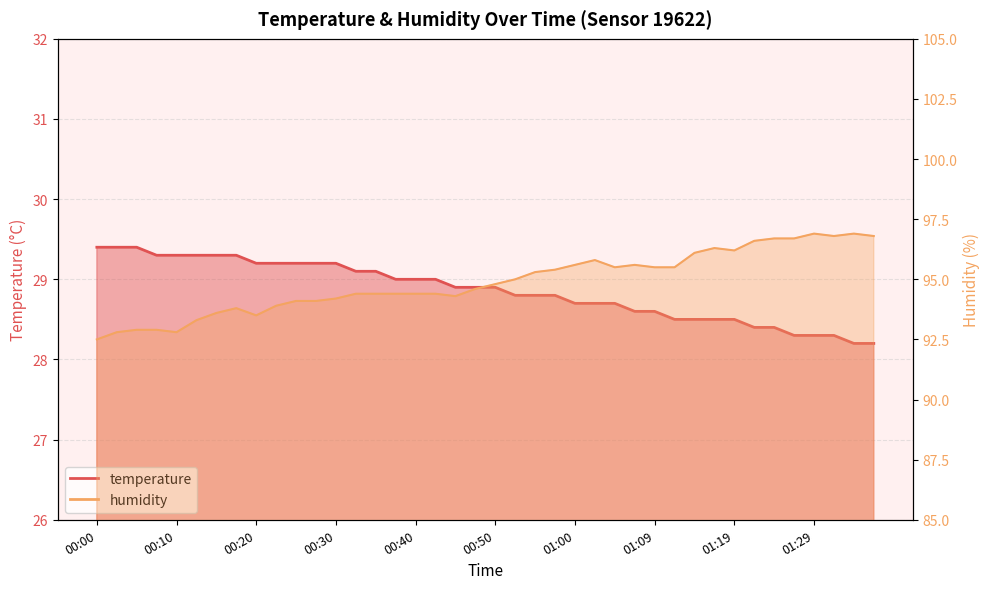

What are all the series names shown in the legend?

temperature, humidity